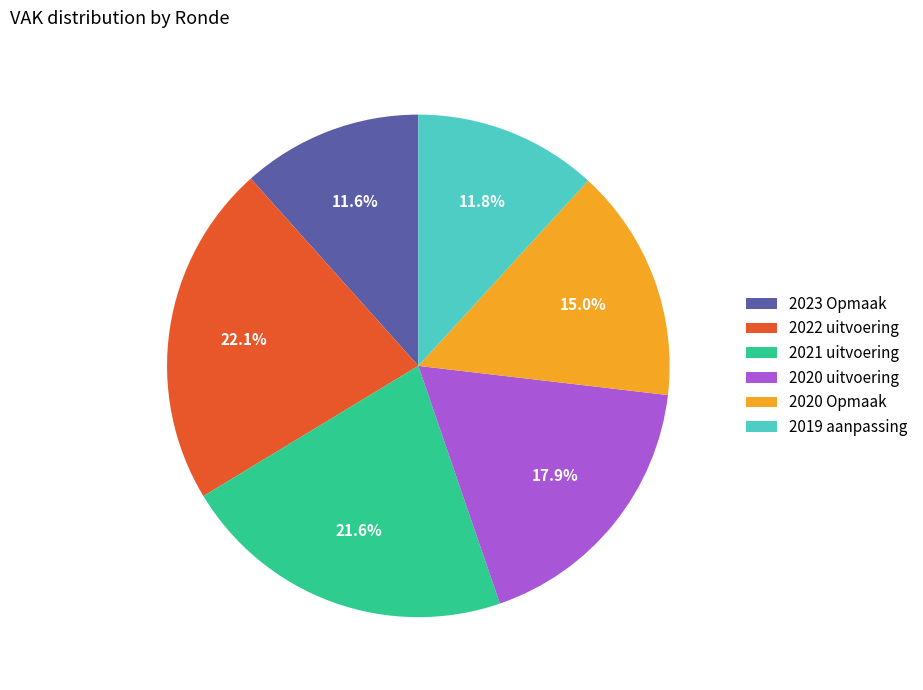

Which has a higher value, 2022 uitvoering or 2020 Opmaak?

2022 uitvoering